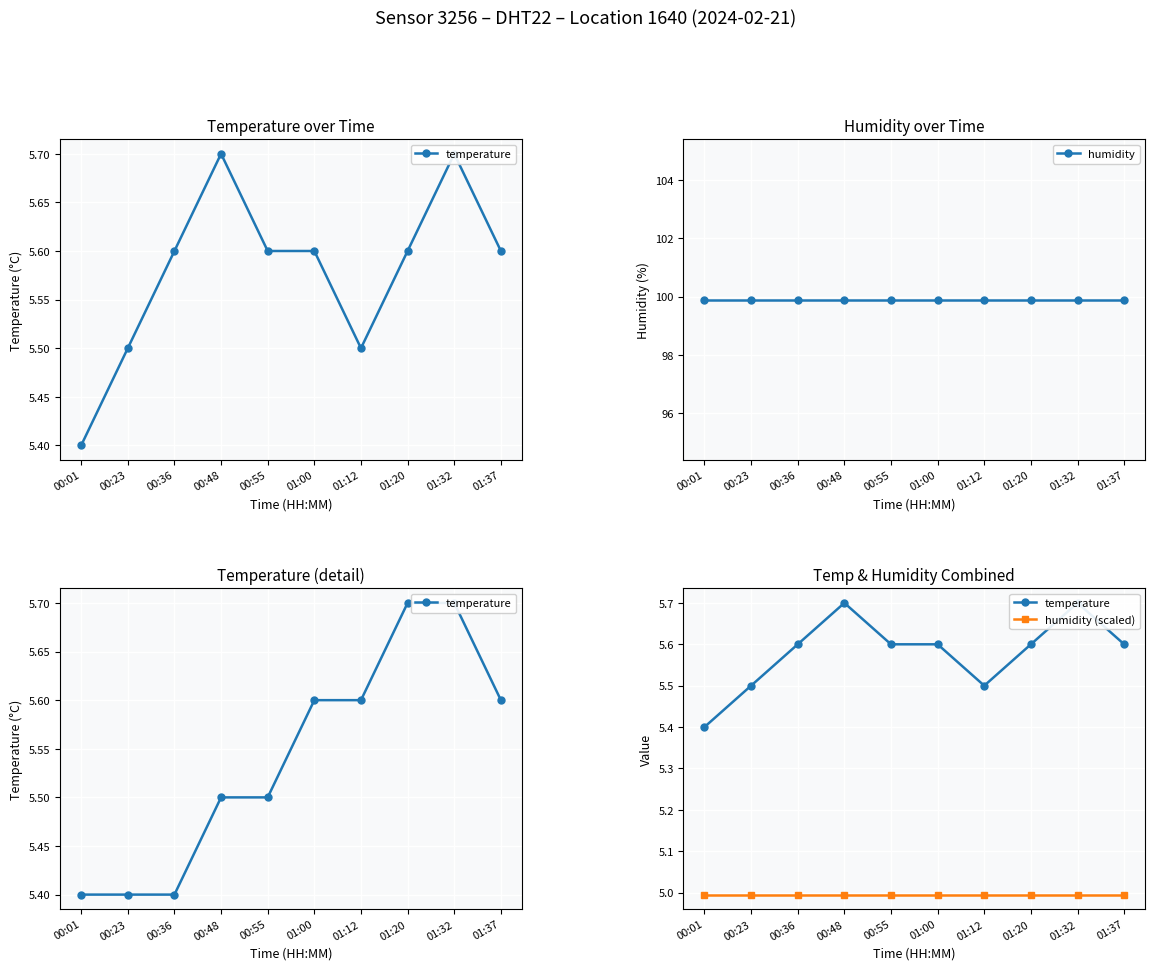

True or false: humidity (scaled) and humidity intersect in this chart.

False